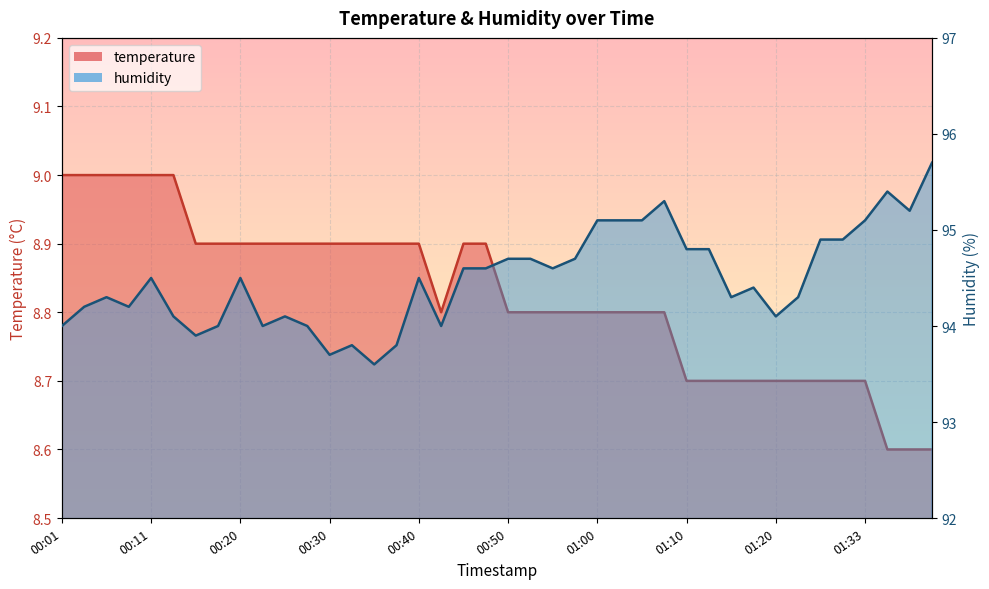

Is the value of temperature at 00:43 greater than the value of humidity at 00:33?

No